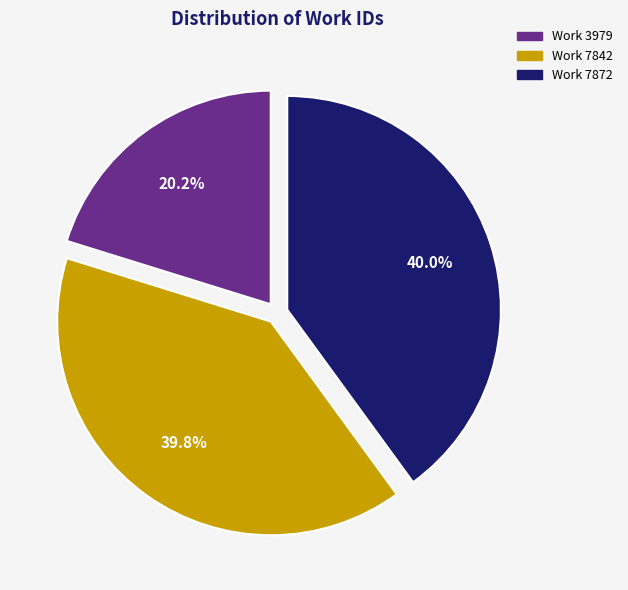

How much of the chart is everything except Work 3979?

79.8%